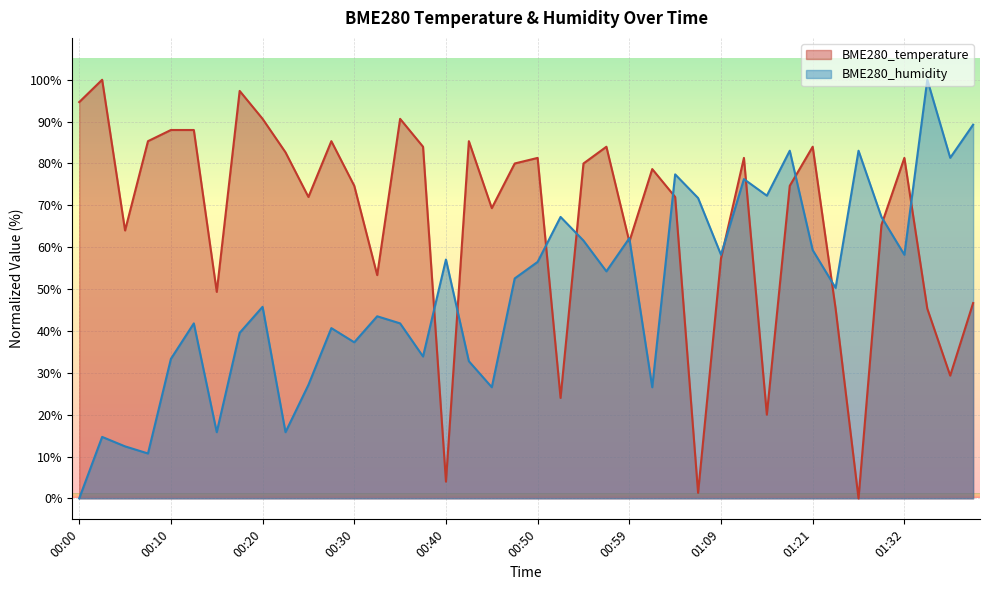

What is the label of the 6th point from the left?

00:13